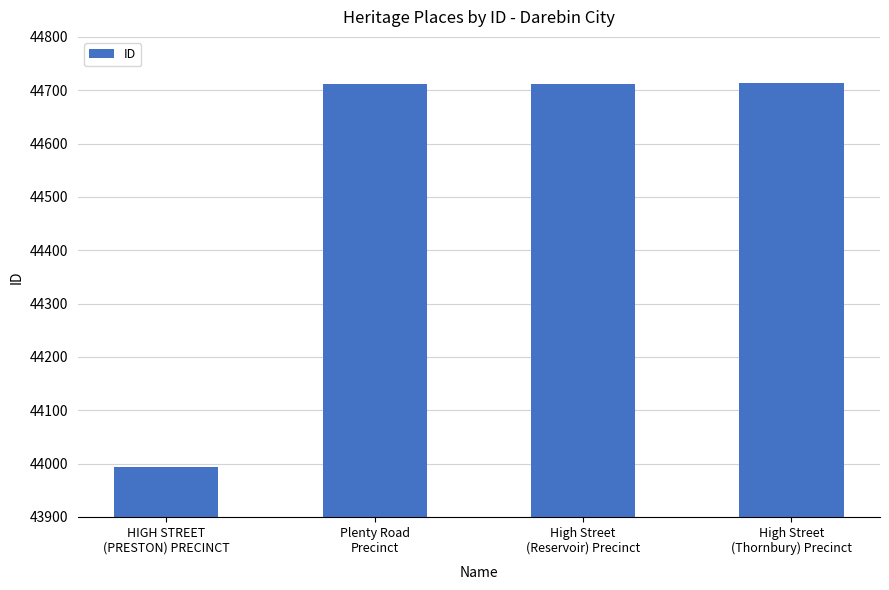

What position from the right is HIGH STREET
(PRESTON) PRECINCT?

4